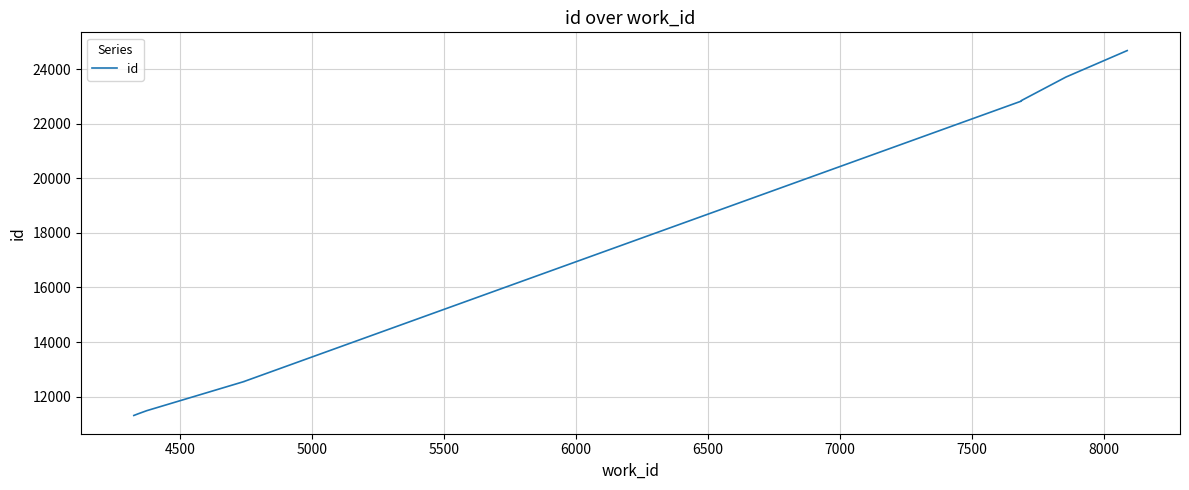

Count the number of categories in the chart.

9